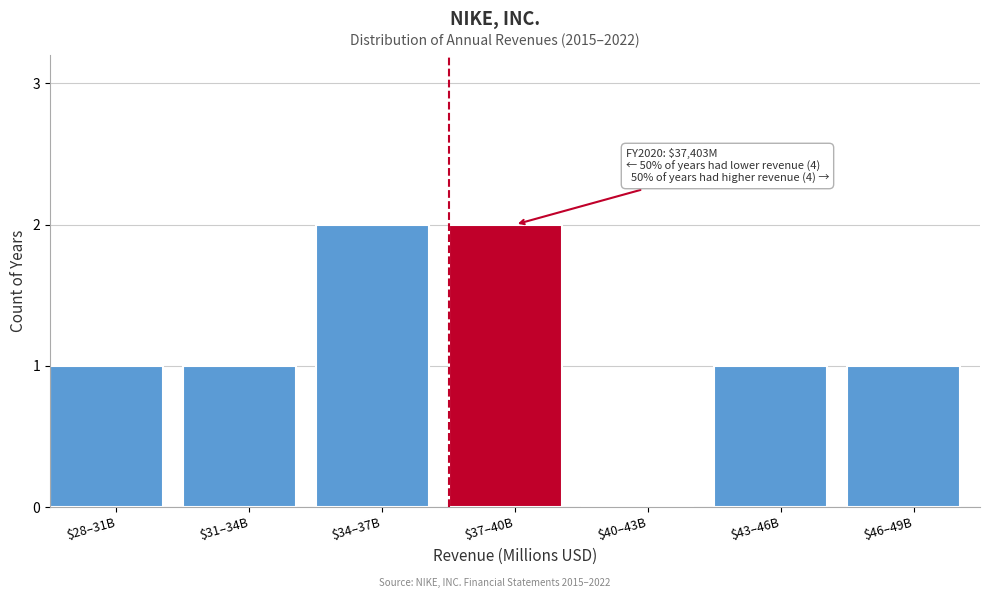

True or false: the data shows 2 at $37–40B.

True